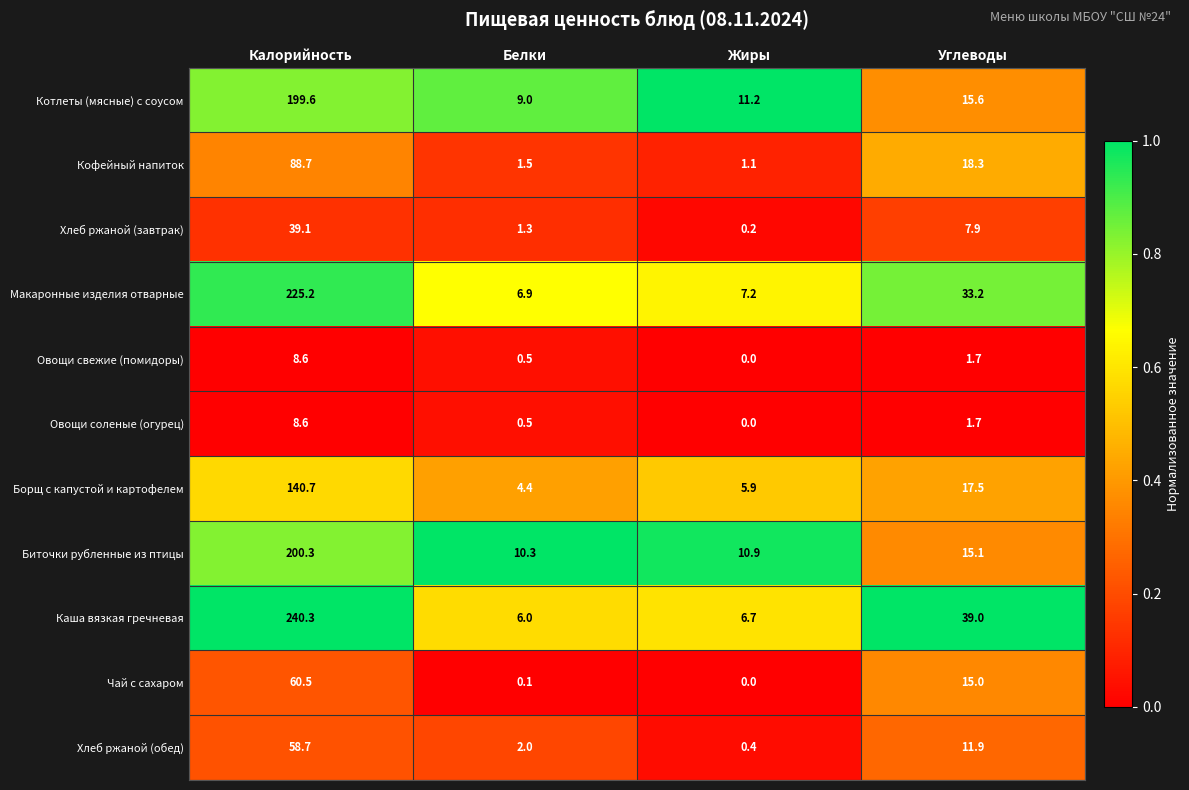

What value does the Макаронные изделия отварные series have at Жиры?

7.2